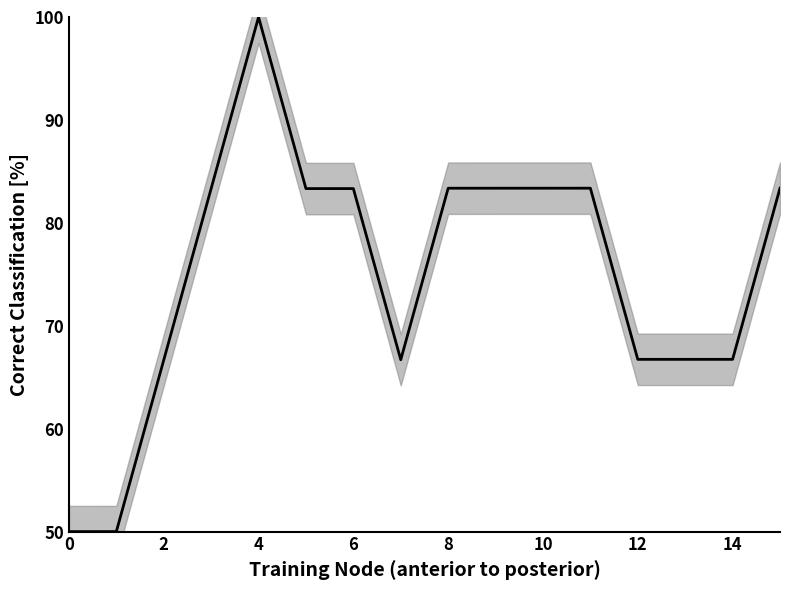

What is the value of the 3rd point from the left?

66.7